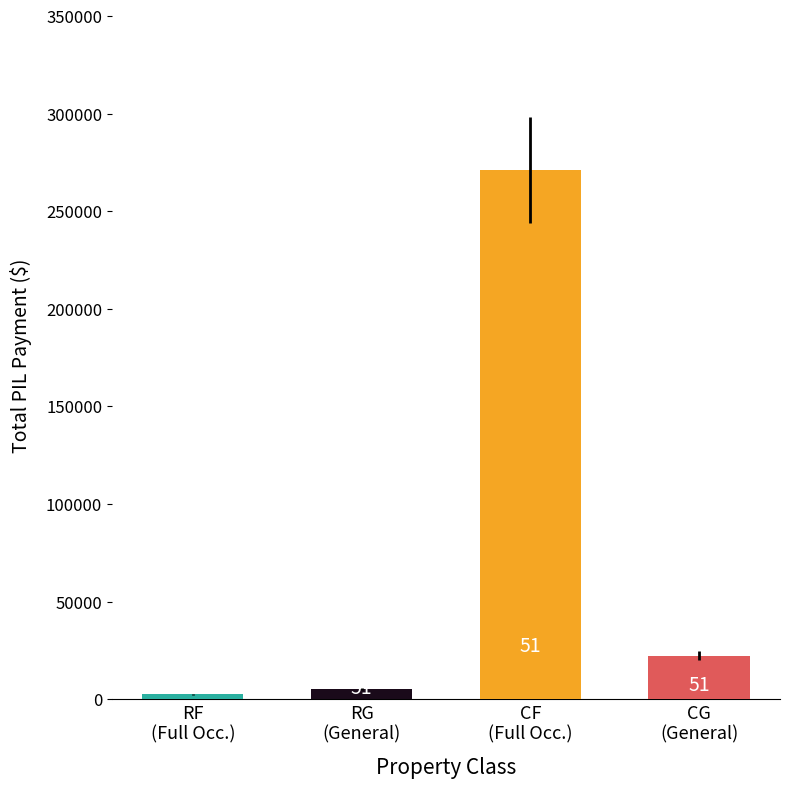

How many bars are there in total?

4